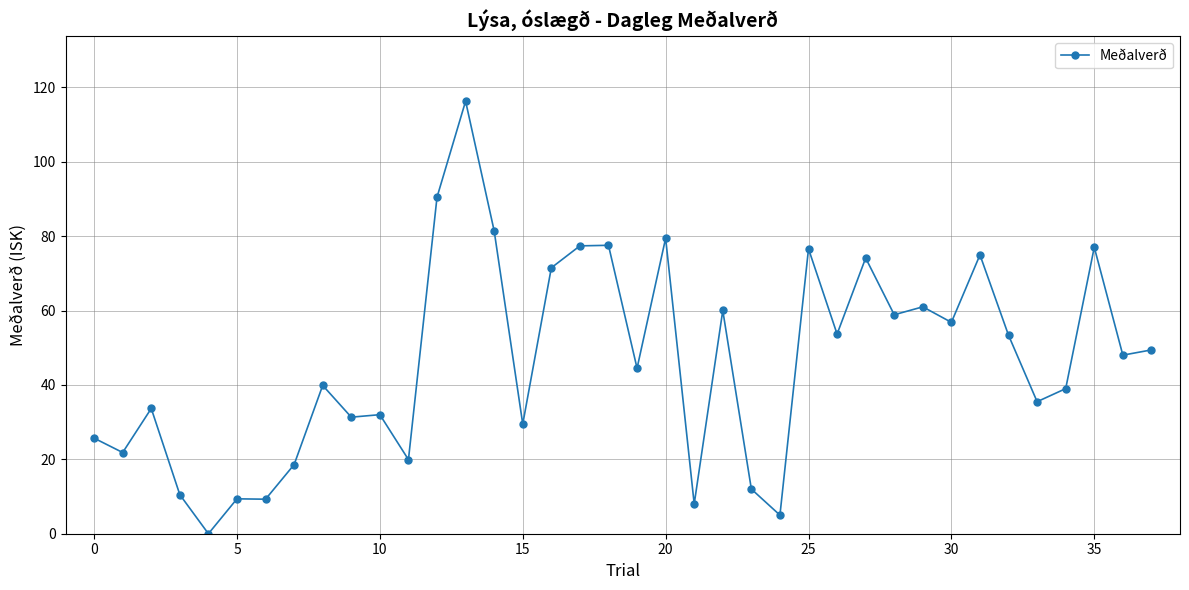

Count the number of data series in this chart.

1